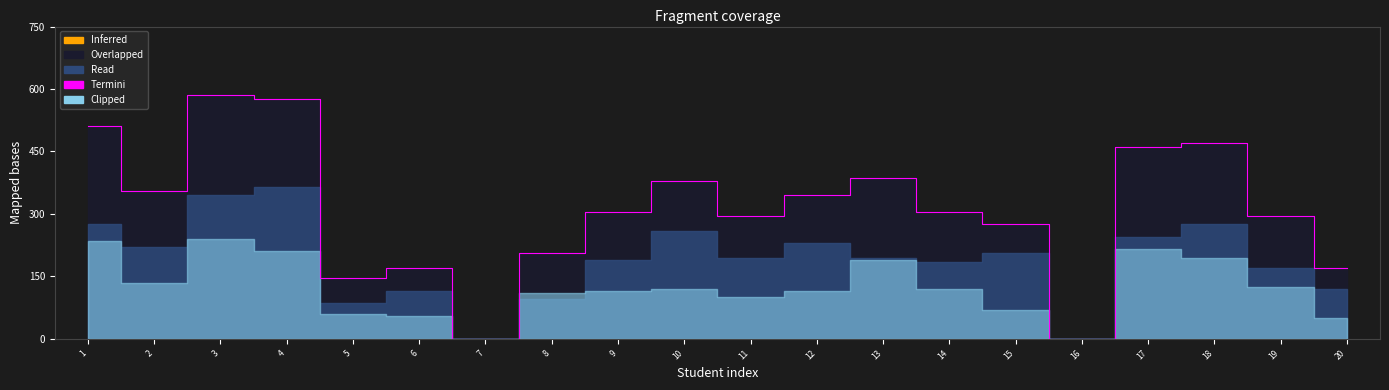

The chart shows a value of 11.5 at 12. True or false?

True